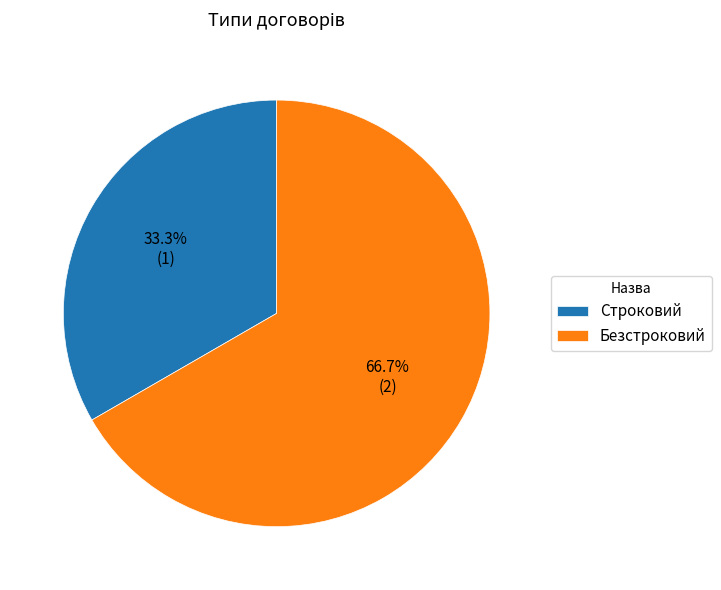

To the nearest percent, what is the difference between the Безстроковий and Строковий slice percentages?

33%